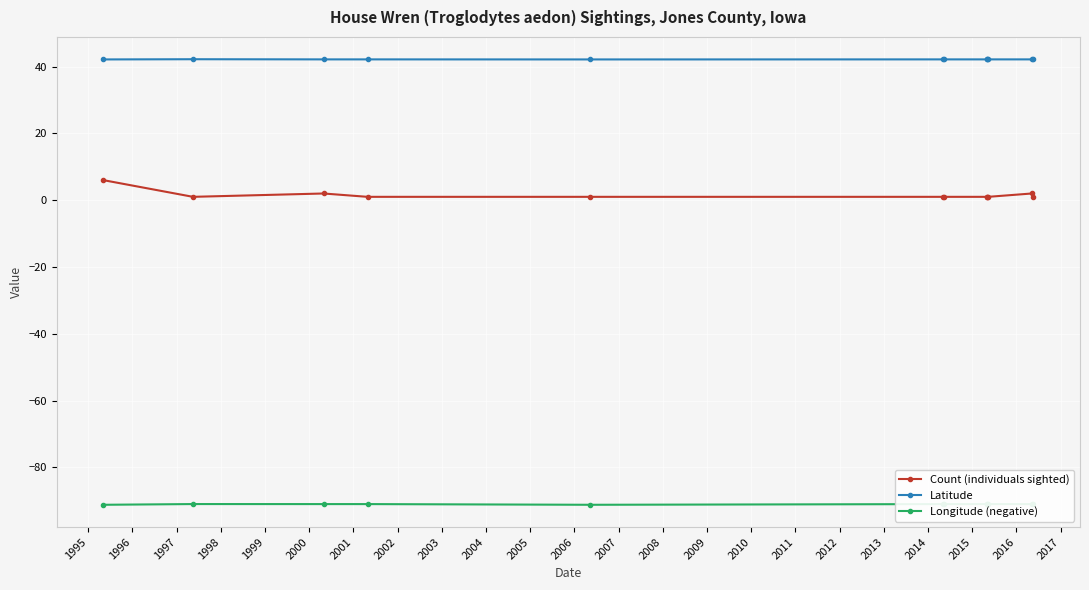

Which has a higher value, 2005 or 1997?

2005